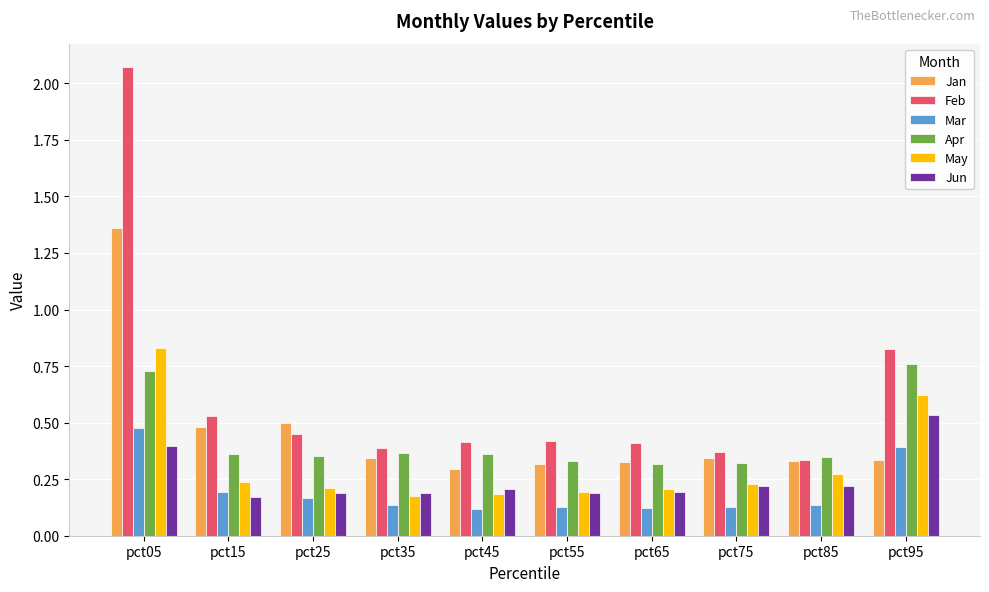

Which series has the widest spread of values?

Feb